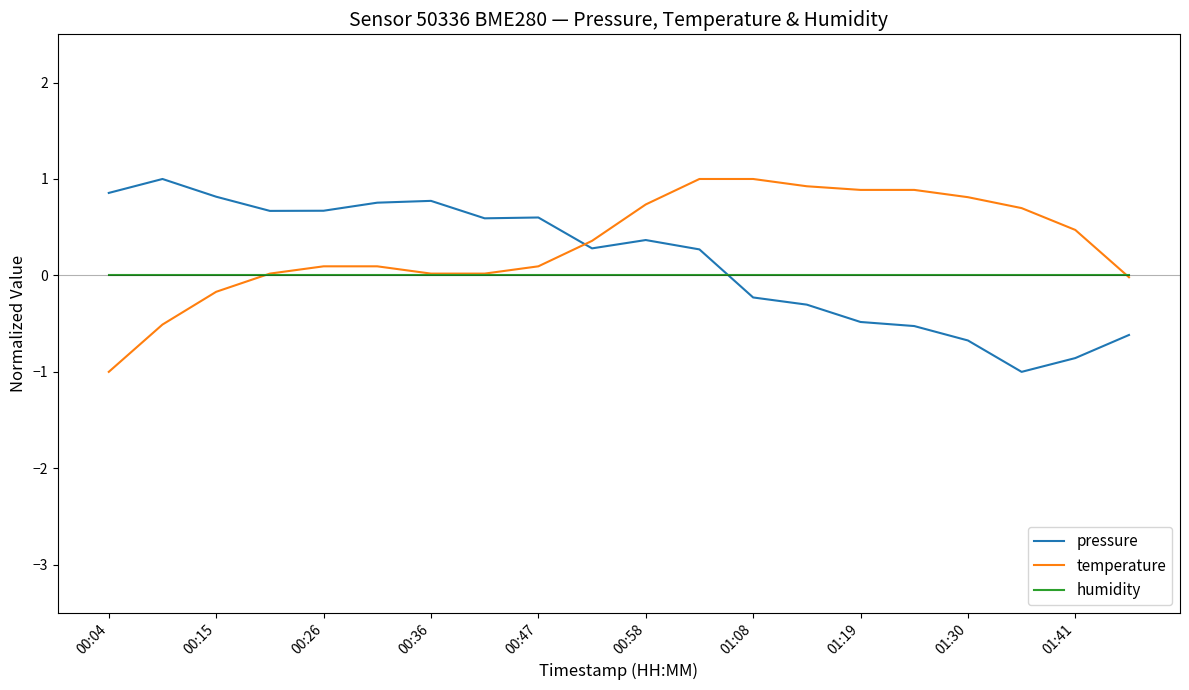

How many times do temperature and pressure cross each other?

1